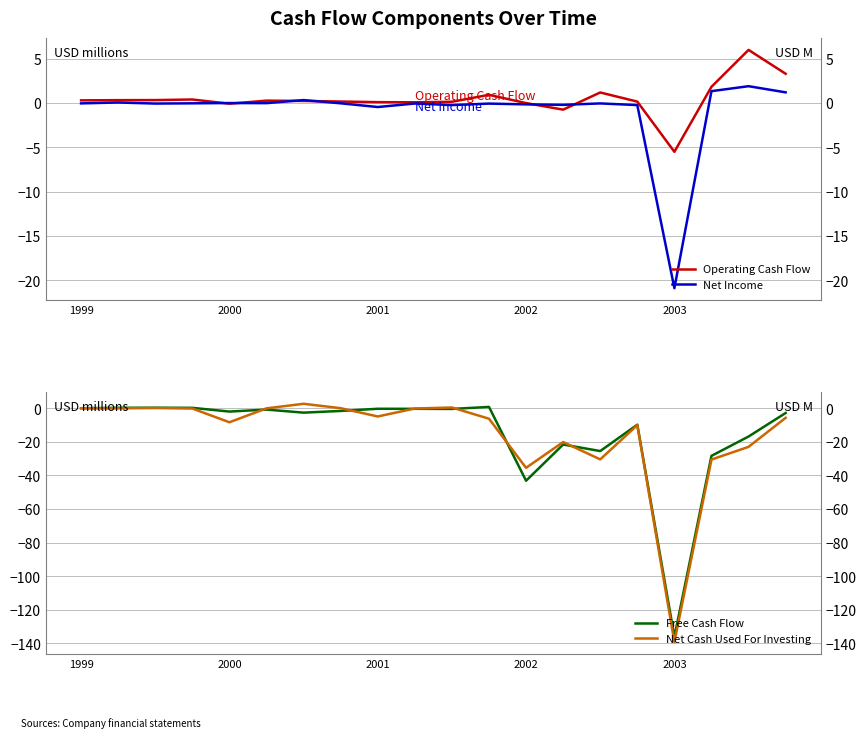

Which category has the highest value across all series?

18